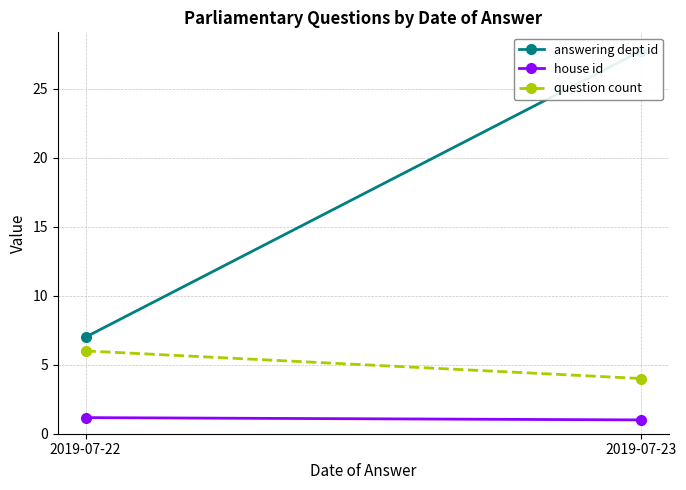

Reading left to right, extract all data points from this chart.

answering dept id: 2019-07-22=7.0	2019-07-23=27.8
house id: 2019-07-22=1.2	2019-07-23=1.0
question count: 2019-07-22=6.0	2019-07-23=4.0